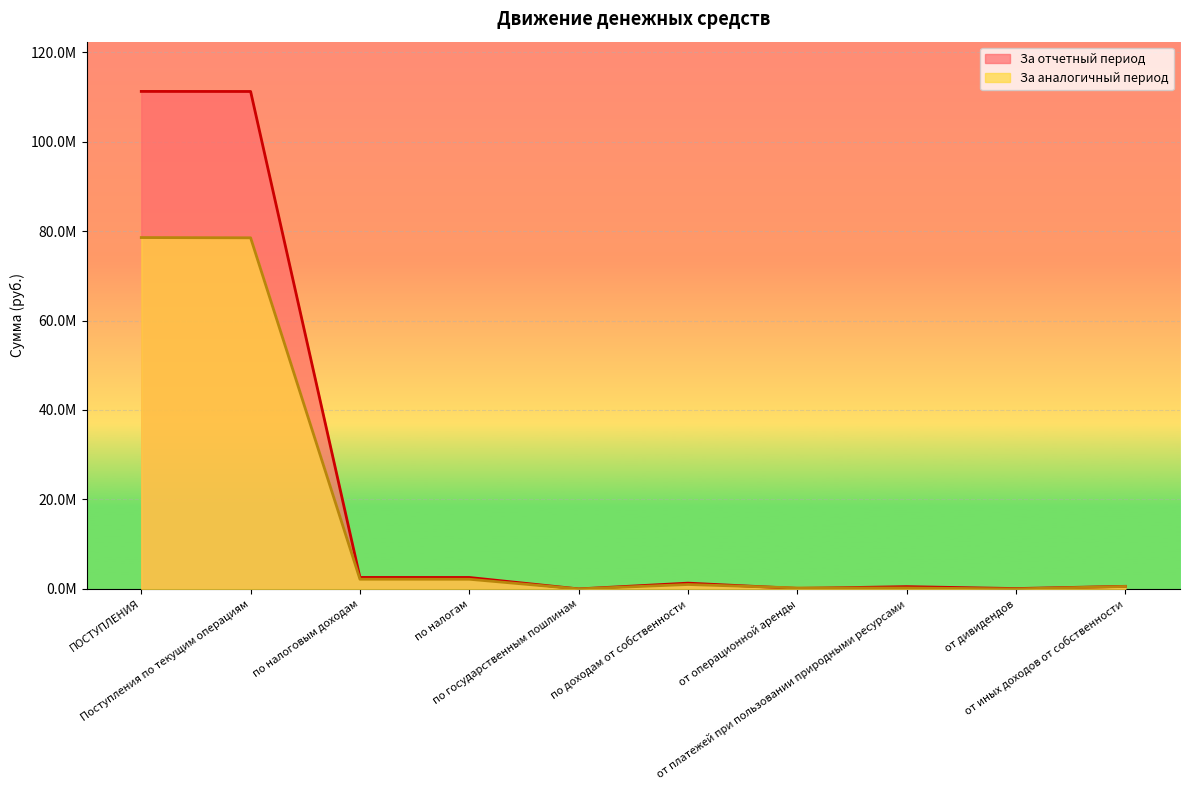

Rank the series by their average value, from highest to lowest.

За отчетный период, За аналогичный период